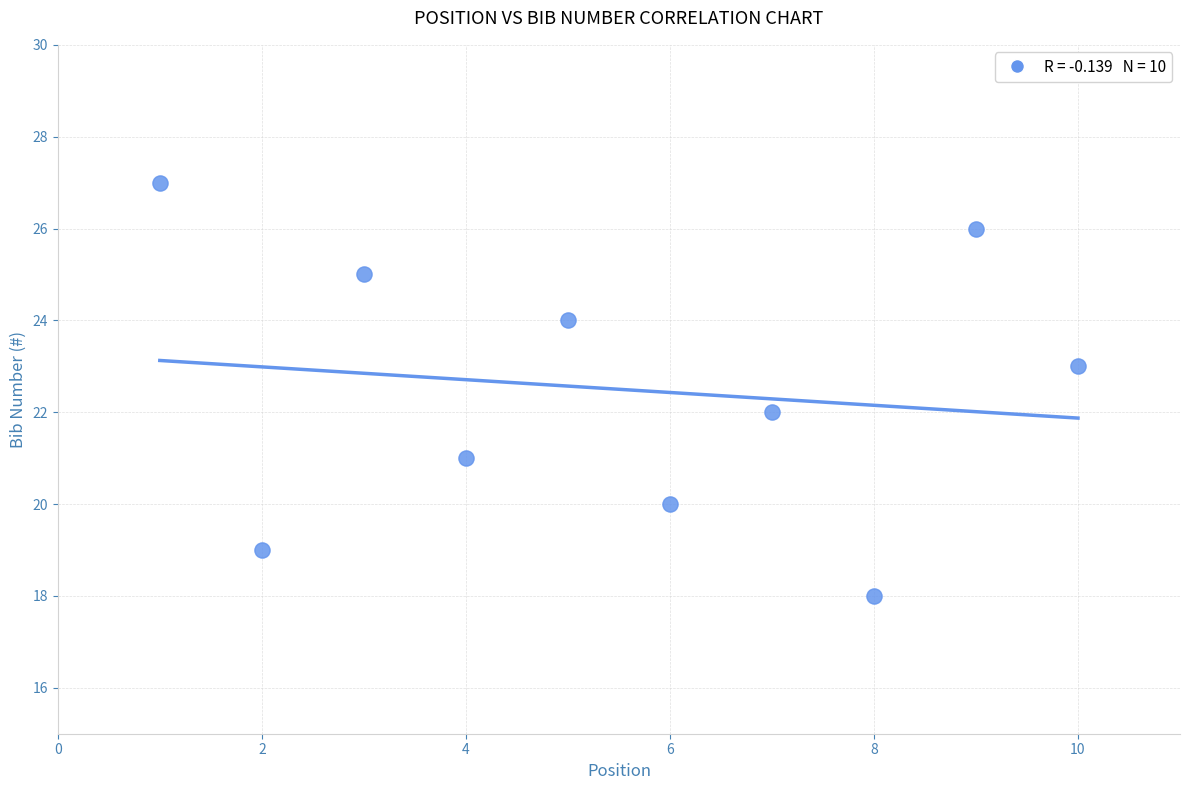

What is the average X value?

6